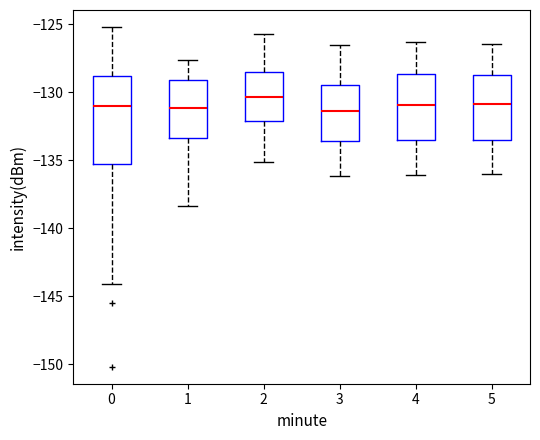

Reading left to right, read every box against the y-axis: the position of its median line, the range the box covers, and the ends of its whiskers. The values are not printed on the chart, so give them approximately, as read against the axis.

0: median -131.0, box -135.5 to -129.0, whiskers -144.0 to -125.0
1: median -131.0, box -133.5 to -129.0, whiskers -138.5 to -127.5
2: median -130.5, box -132.0 to -128.5, whiskers -135.0 to -126.0
3: median -131.5, box -133.5 to -129.5, whiskers -136.0 to -126.5
4: median -131.0, box -133.5 to -128.5, whiskers -136.0 to -126.5
5: median -131.0, box -133.5 to -128.5, whiskers -136.0 to -126.5